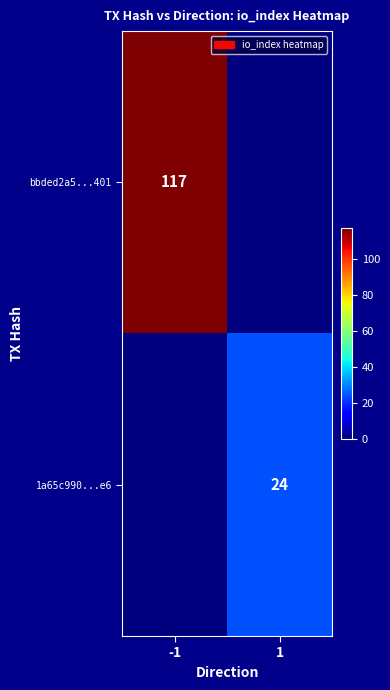

Count the number of data series in this chart.

2